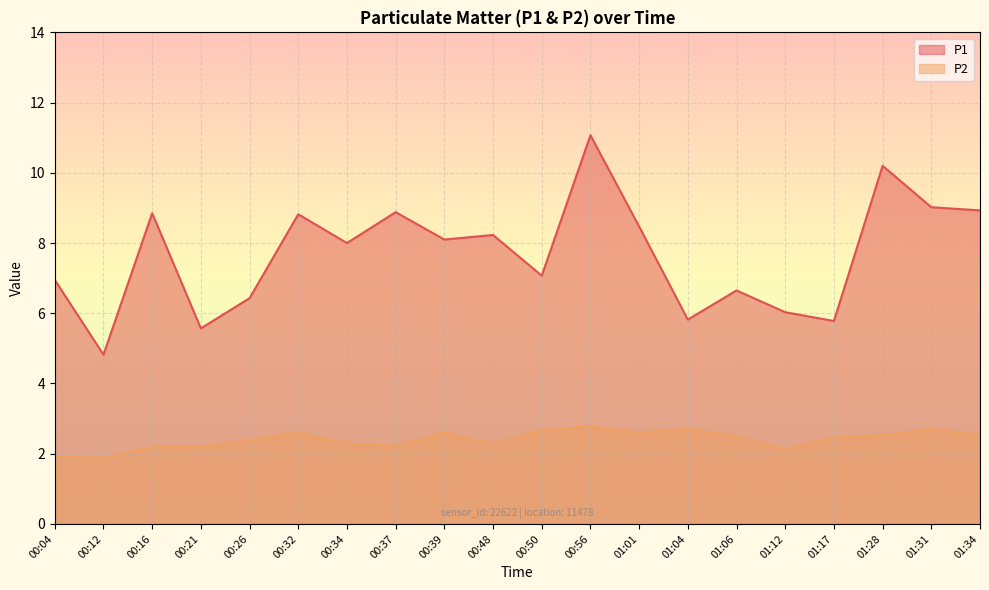

At how many categories does at least one series exceed 10?

2